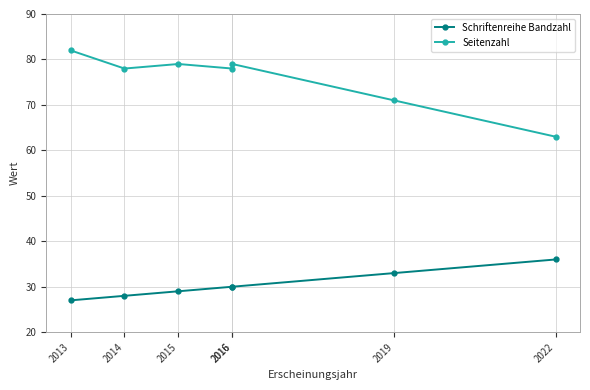

Which has a higher value, 2019 or 2022?

2022